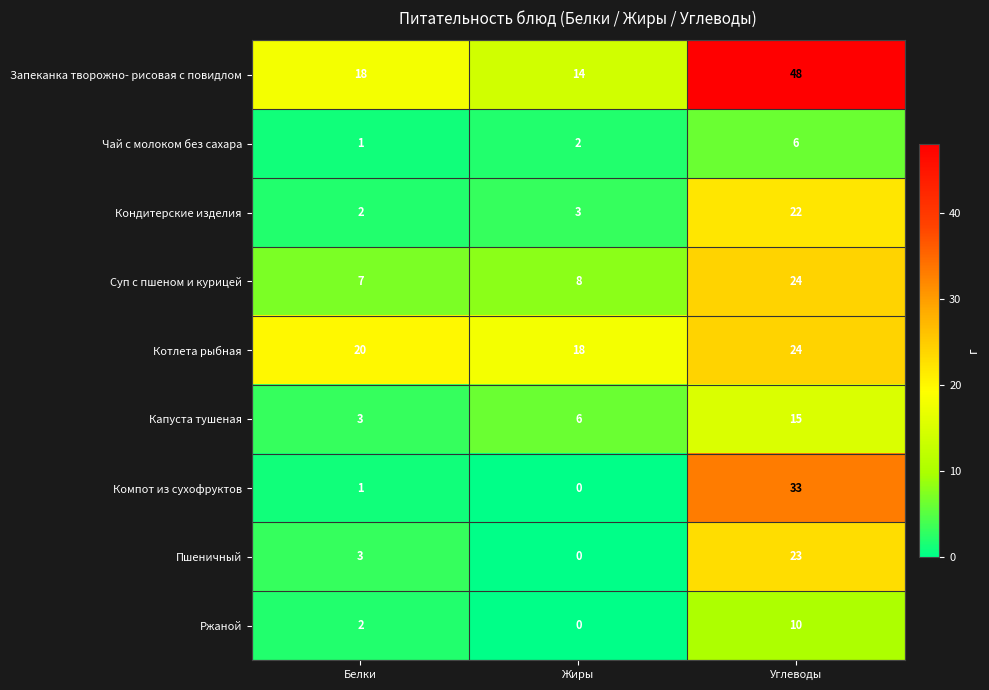

Count the number of categories in the chart.

3